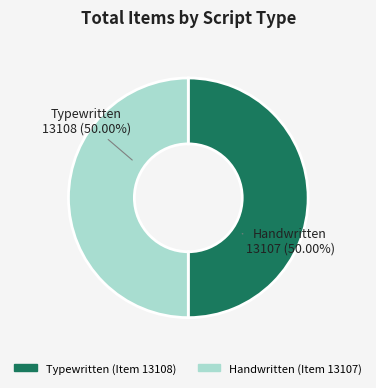

Approximately how many times larger is the value at Handwritten (Item 13107) compared to Typewritten (Item 13108)?

1.0